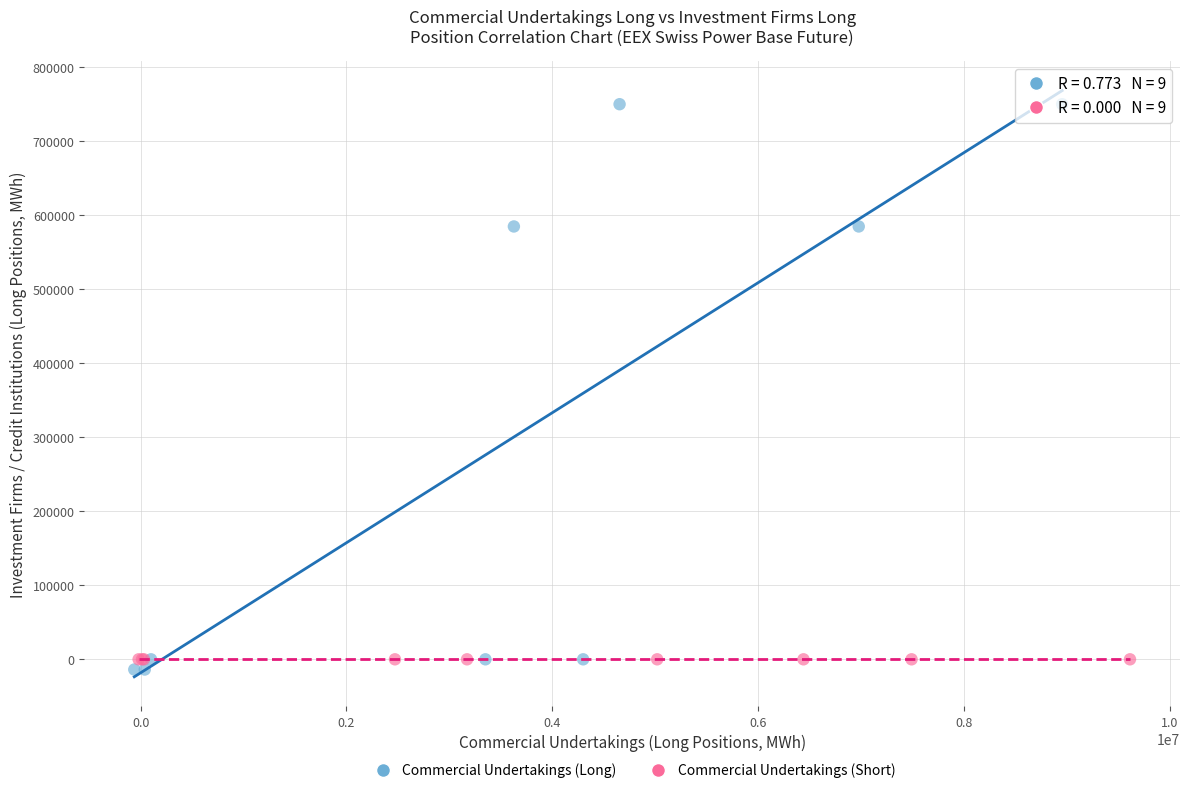

Which series reaches the minimum Y coordinate?

Commercial Undertakings (Long)